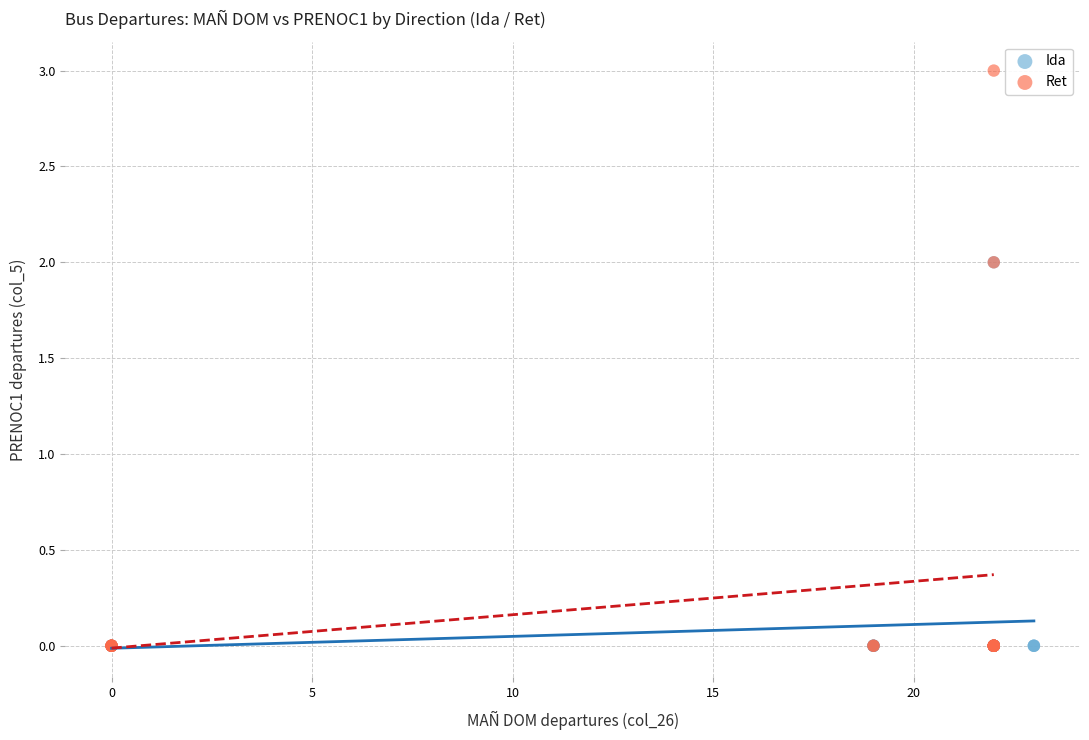

Which series contains the highest Y value?

Ret